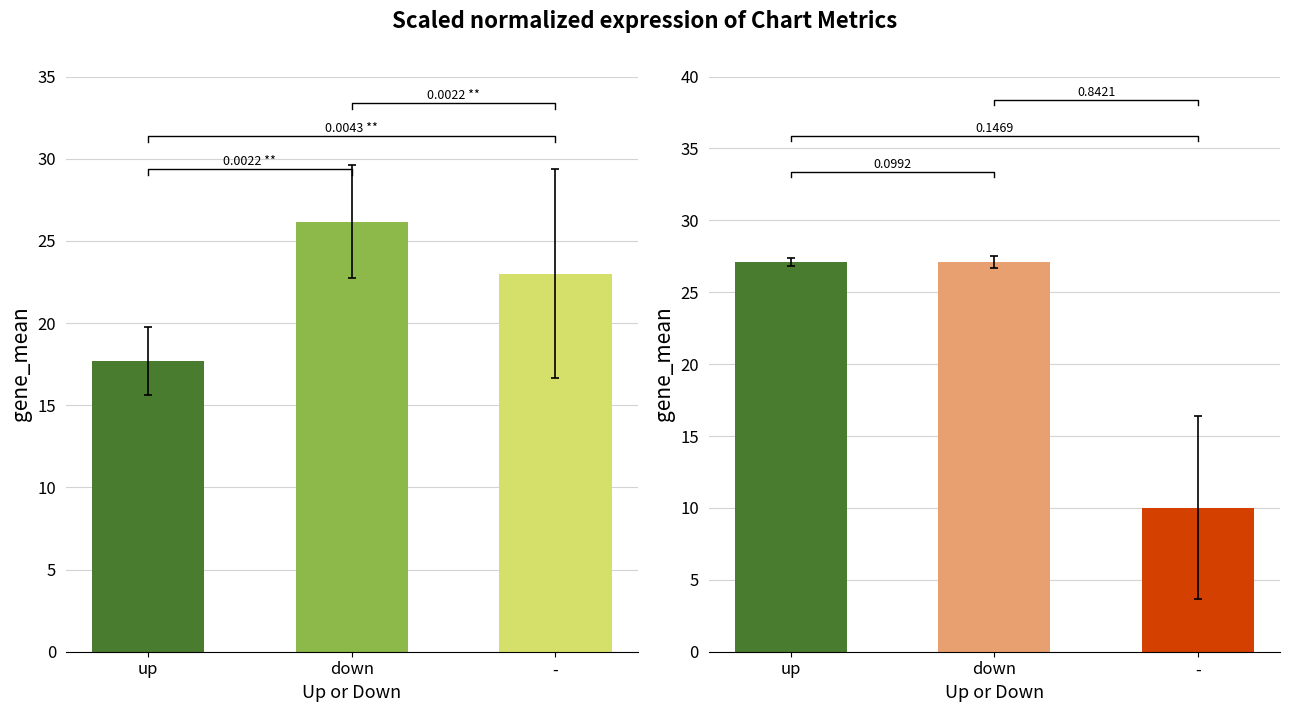

What is the value of the Avg Position bar at the 2nd from the left?

26.2